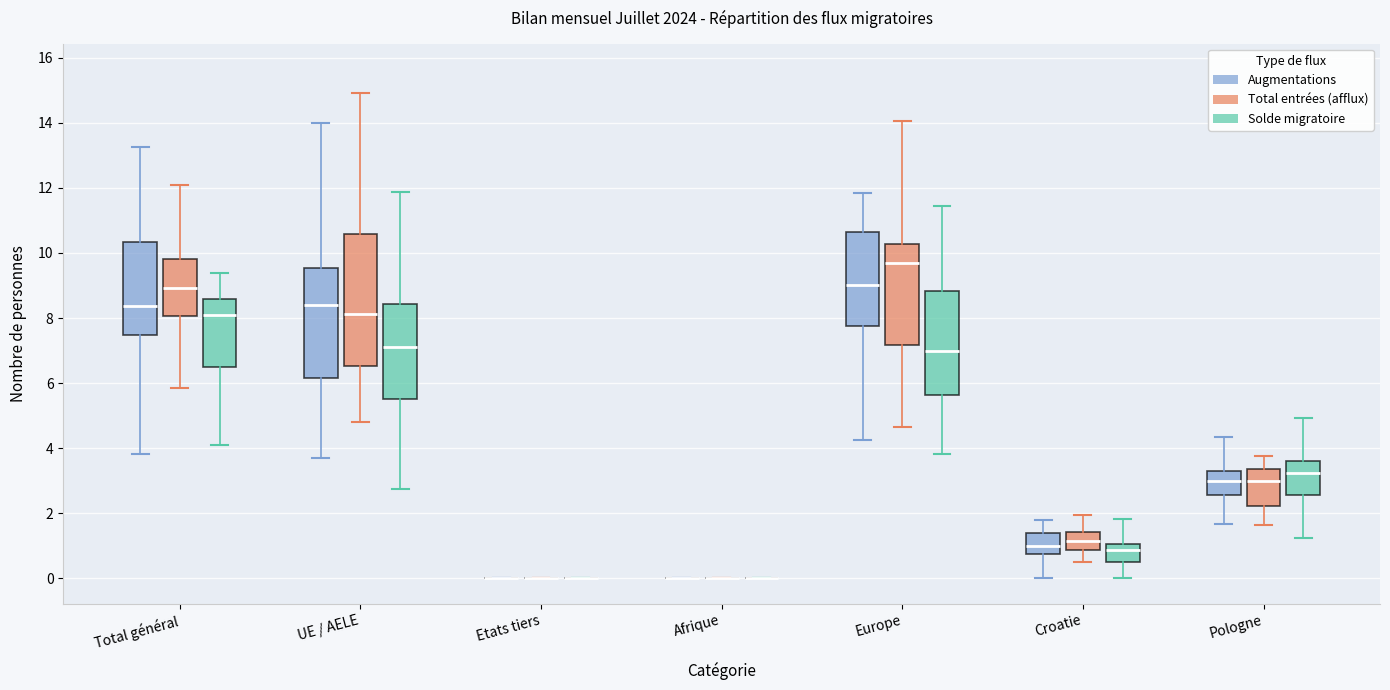

Reading left to right, read every box against the y-axis: the position of its median line, the range the box covers, and the ends of its whiskers. The values are not printed on the chart, so give them approximately, as read against the axis.

Total général (Augmentations): median 8.4, box 7.4 to 10.4, whiskers 3.8 to 13.2
Total général (Total entrées (afflux)): median 9.0, box 8.0 to 9.8, whiskers 5.8 to 12.0
Total général (Solde migratoire): median 8.0, box 6.6 to 8.6, whiskers 4.2 to 9.4
UE / AELE (Augmentations): median 8.4, box 6.2 to 9.6, whiskers 3.8 to 14.0
UE / AELE (Total entrées (afflux)): median 8.2, box 6.6 to 10.6, whiskers 4.8 to 15.0
UE / AELE (Solde migratoire): median 7.0, box 5.4 to 8.4, whiskers 2.8 to 11.8
Etats tiers (Augmentations): box collapsed to a line at 0.0, whiskers 0.0 to 0.0
Etats tiers (Total entrées (afflux)): box collapsed to a line at 0.0, whiskers 0.0 to 0.0
Etats tiers (Solde migratoire): box collapsed to a line at 0.0, whiskers 0.0 to 0.0
Afrique (Augmentations): box collapsed to a line at 0.0, whiskers 0.0 to 0.0
Afrique (Total entrées (afflux)): box collapsed to a line at 0.0, whiskers 0.0 to 0.0
Afrique (Solde migratoire): box collapsed to a line at 0.0, whiskers 0.0 to 0.0
Europe (Augmentations): median 9.0, box 7.8 to 10.6, whiskers 4.2 to 11.8
Europe (Total entrées (afflux)): median 9.6, box 7.2 to 10.2, whiskers 4.6 to 14.0
Europe (Solde migratoire): median 7.0, box 5.6 to 8.8, whiskers 3.8 to 11.4
Croatie (Augmentations): median 1.0, box 0.8 to 1.4, whiskers 0.0 to 1.8
Croatie (Total entrées (afflux)): median 1.2, box 0.8 to 1.4, whiskers 0.6 to 2.0
Croatie (Solde migratoire): median 0.8, box 0.6 to 1.0, whiskers 0.0 to 1.8
Pologne (Augmentations): median 3.0, box 2.6 to 3.2, whiskers 1.6 to 4.4
Pologne (Total entrées (afflux)): median 3.0, box 2.2 to 3.4, whiskers 1.6 to 3.8
Pologne (Solde migratoire): median 3.2, box 2.6 to 3.6, whiskers 1.2 to 5.0